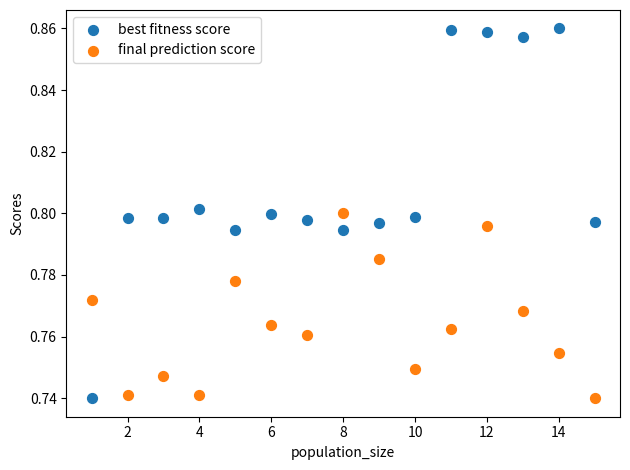

Which series contains the highest Y value?

best fitness score